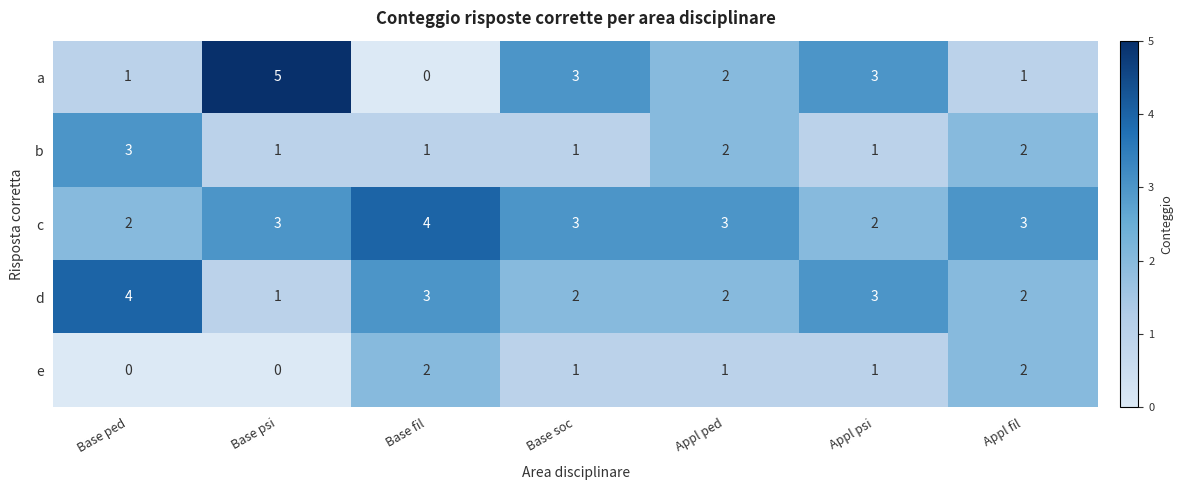

What is the sum of all b values?

11